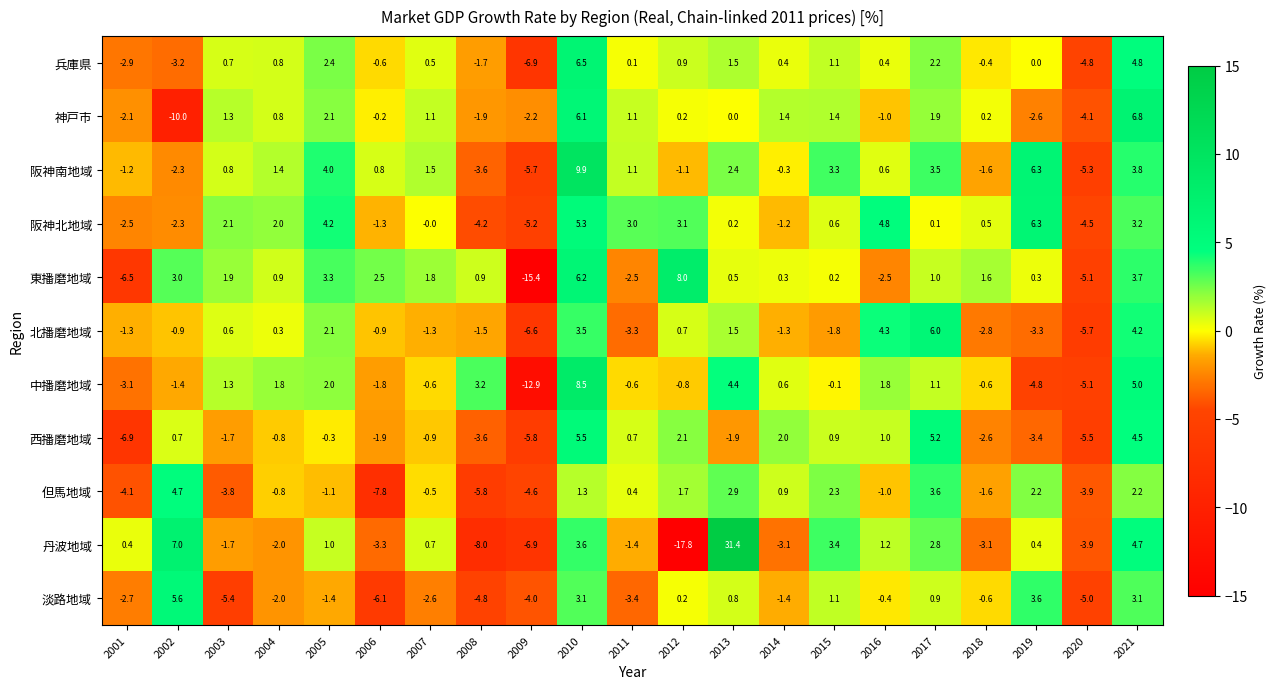

Rank the series by their maximum value, from lowest to highest.

但馬地域, 西播磨地域, 淡路地域, 北播磨地域, 阪神北地域, 兵庫県, 神戸市, 東播磨地域, 中播磨地域, 阪神南地域, 丹波地域